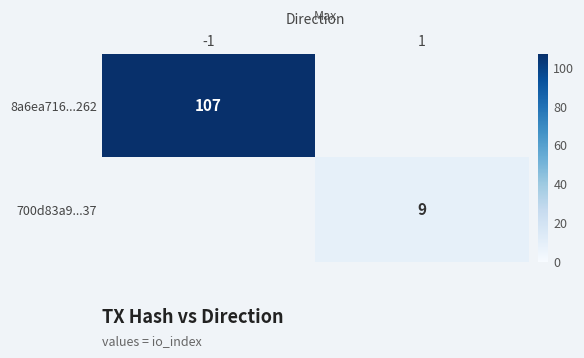

The value of 8a6ea716...262 at -1 is 69. True or false?

False